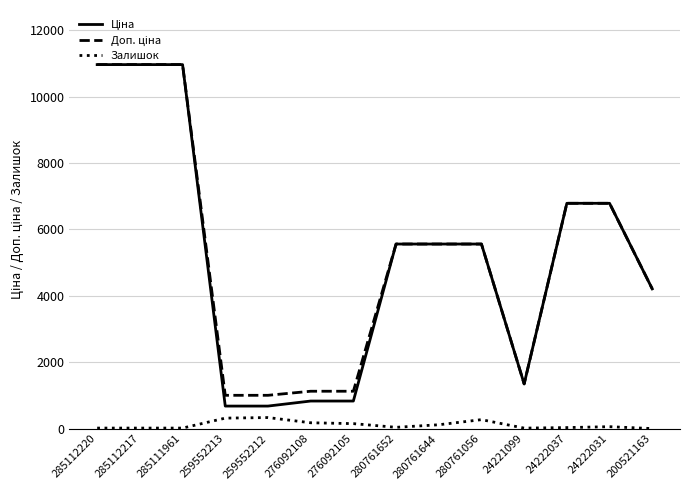

Is it true that Залишок equals 334.0 at 259552212?

True